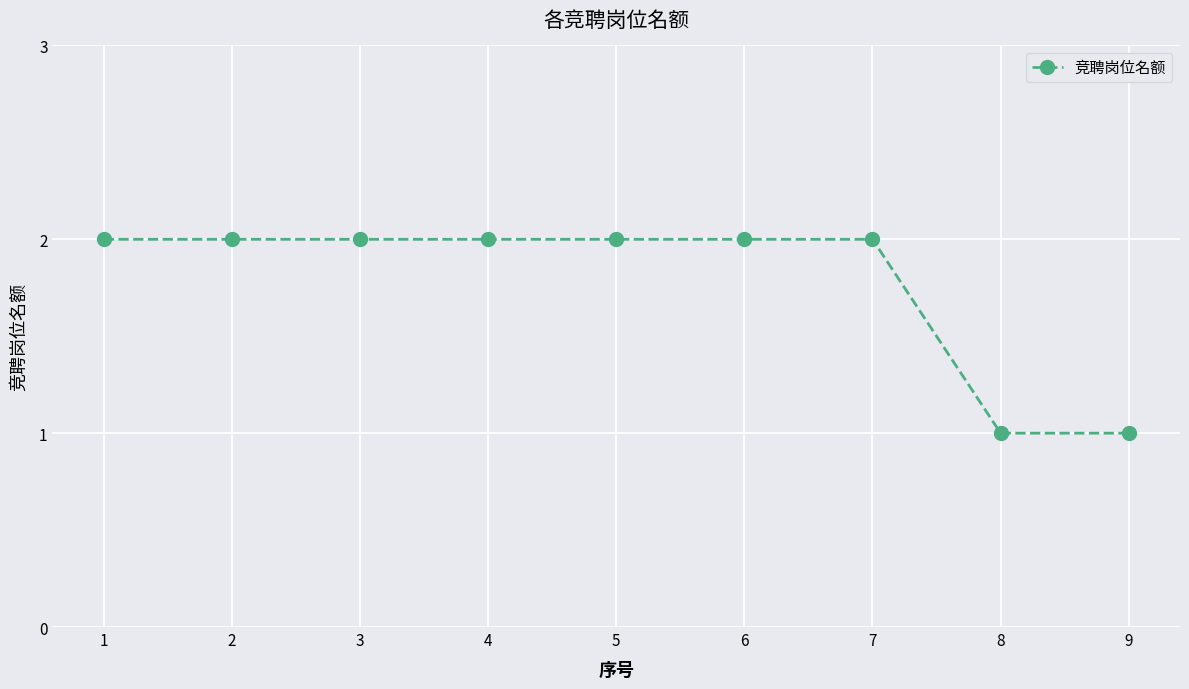

Is this an area chart (filled region under the line)?

No